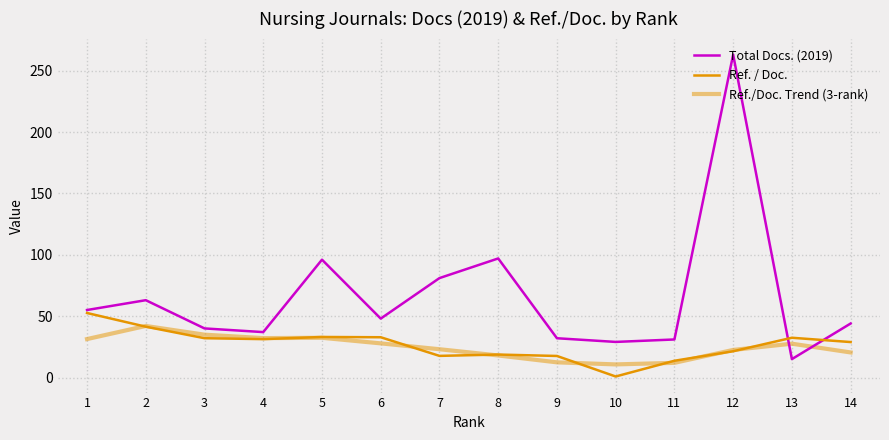

What is the smallest value displayed?

0.8